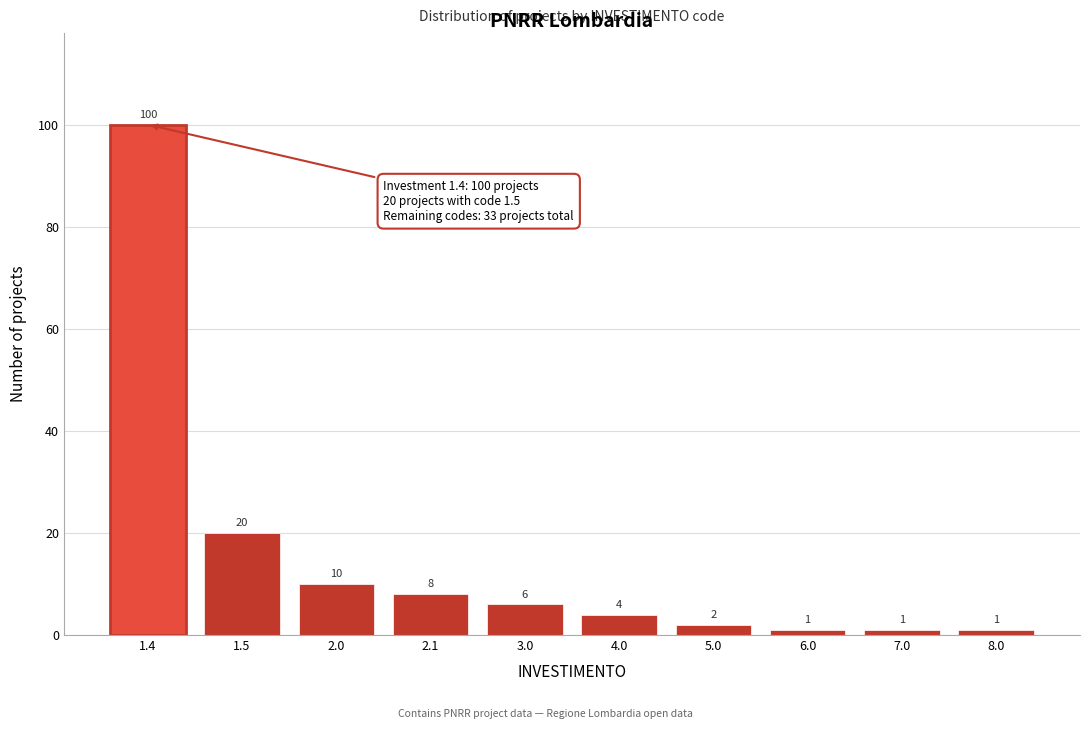

Reading right to left, extract all data points from this chart.

8.0=1	7.0=1	6.0=1	5.0=2	4.0=4	3.0=6	2.1=8	2.0=10	1.5=20	1.4=100